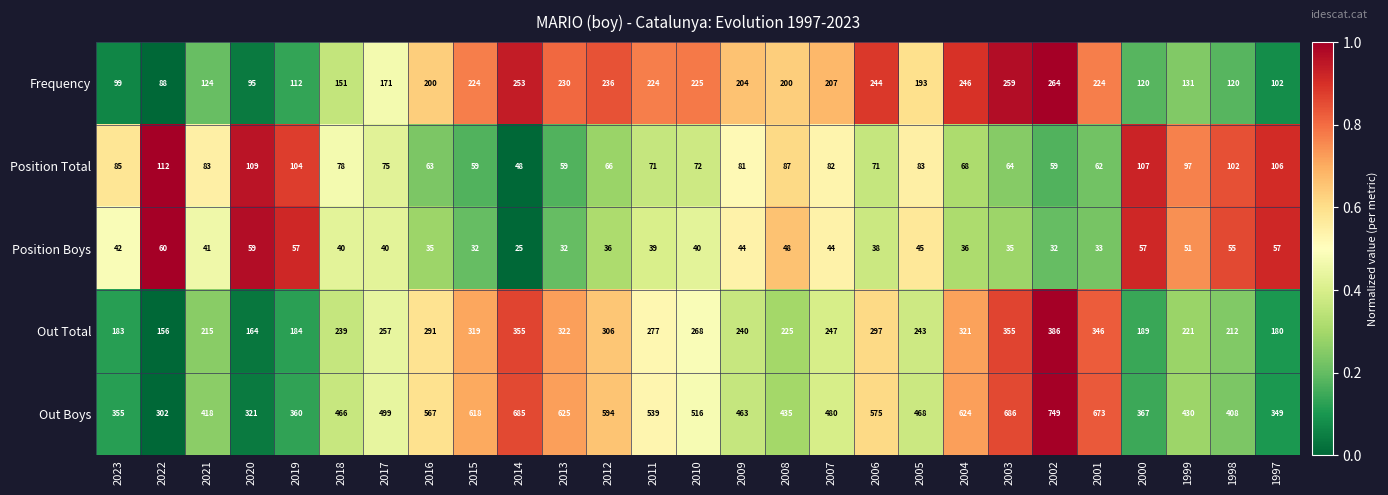

The value of Out Boys at 1997 is 349. True or false?

True